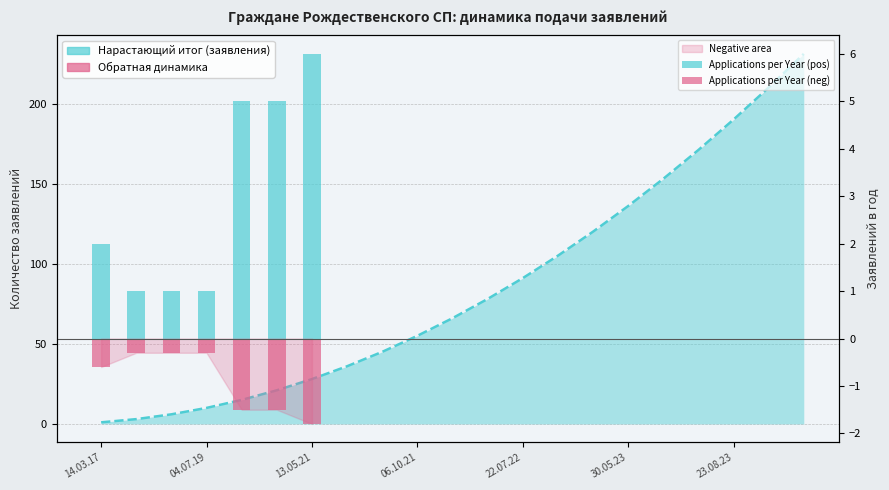

What is the difference between the Applications per Year (pos) values at 22.07.22 and 14.03.17?

3.0